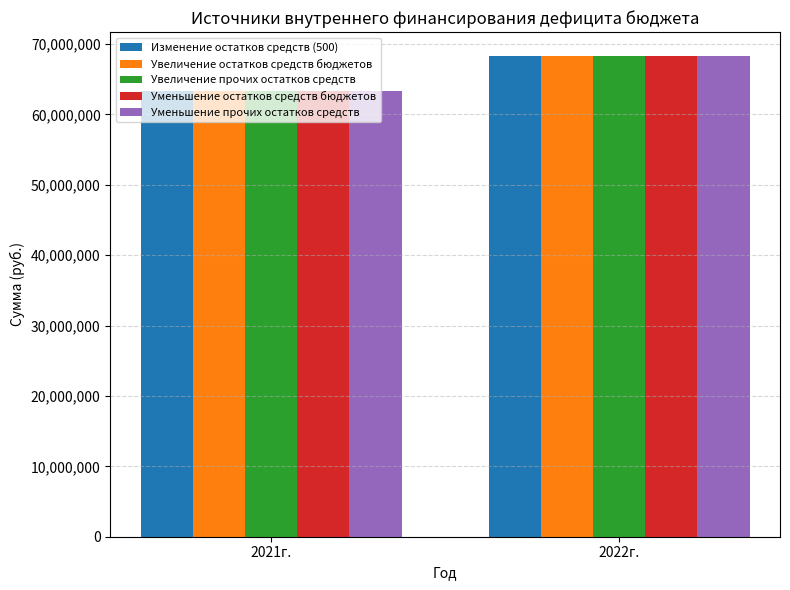

How many categories are shown in the chart?

2